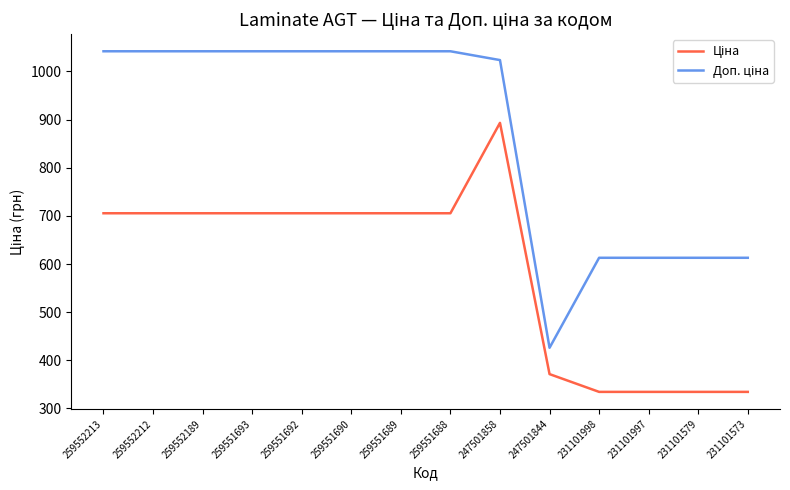

What is the difference between the highest and lowest values at 259551688?

336.5